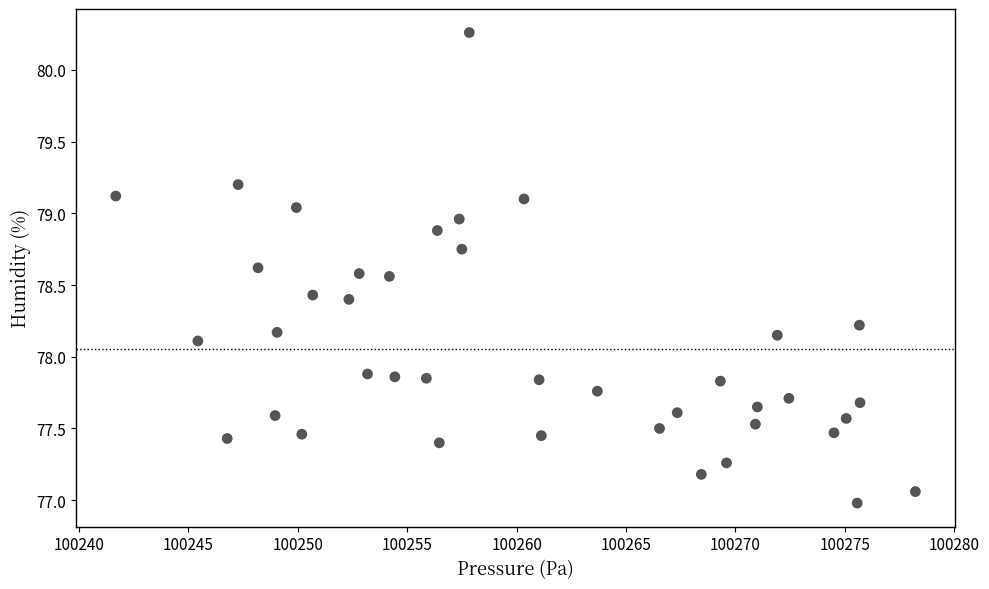

What is the range of Y values (max minus min)?

3.3